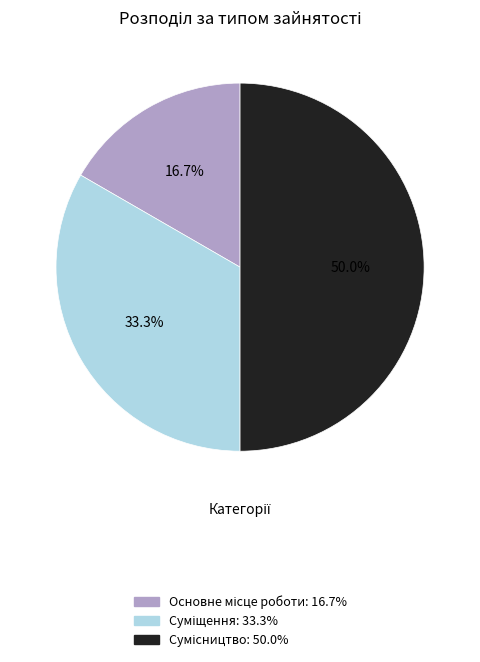

Which slice is the largest?

Сумісництво